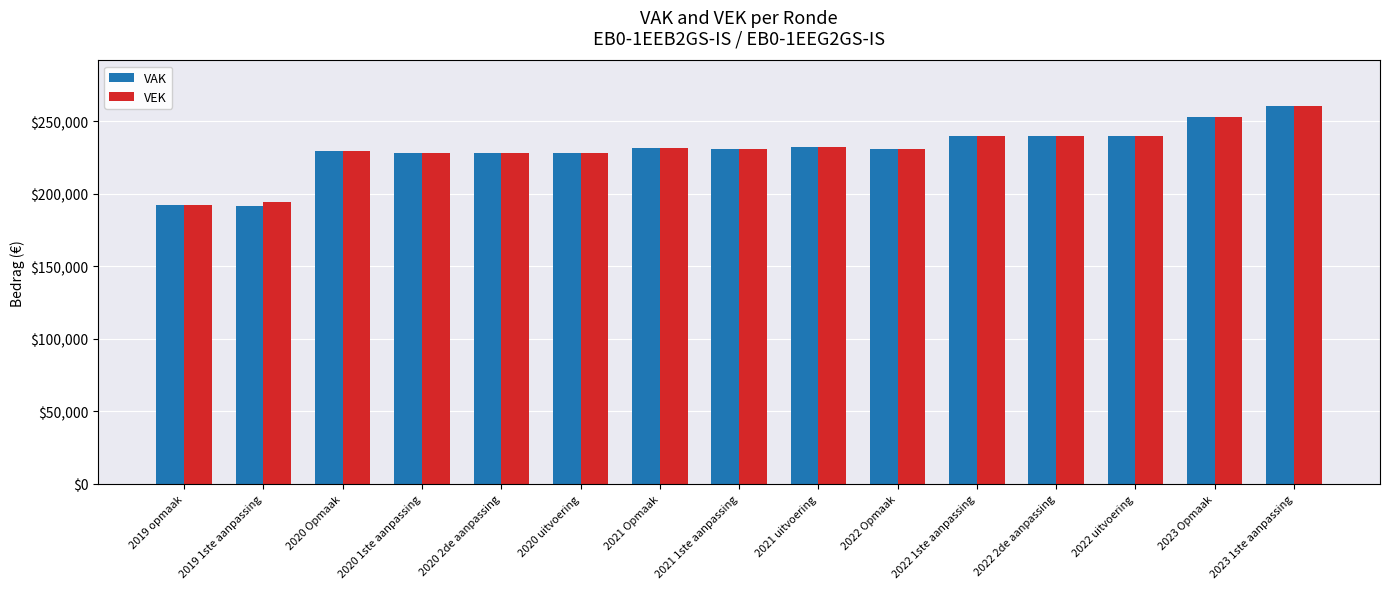

What is the sum of the VAK values at 2021 Opmaak and 2019 opmaak?

423430